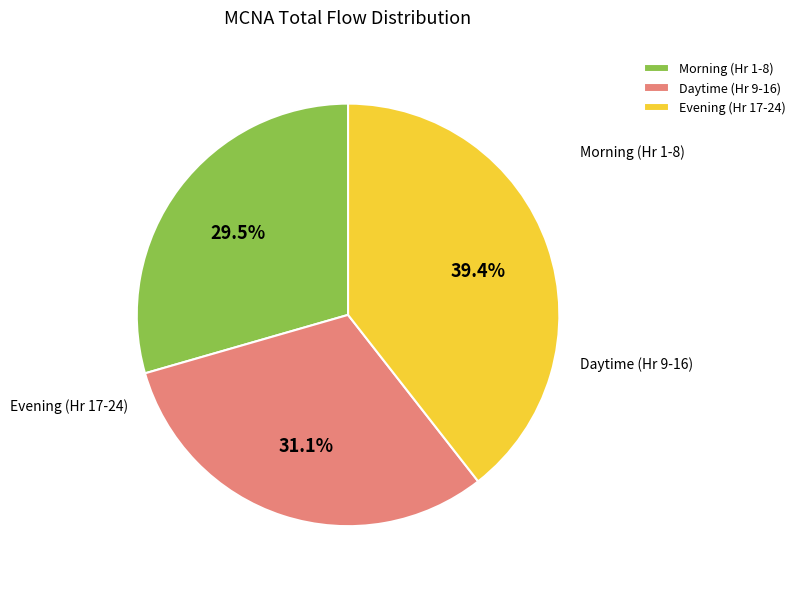

Rank the categories by value from lowest to highest.

Morning (Hr 1-8), Daytime (Hr 9-16), Evening (Hr 17-24)